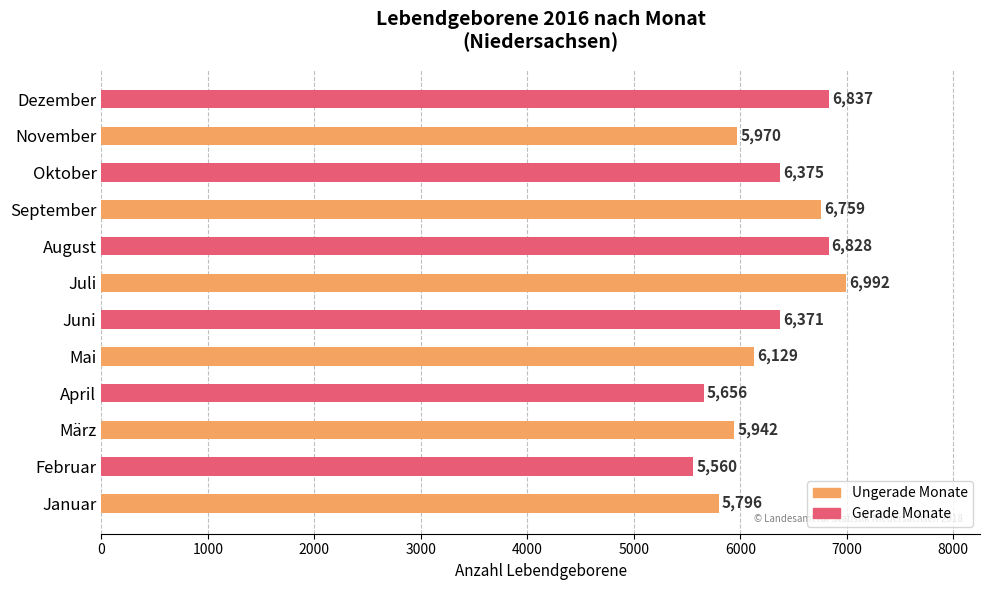

What is the difference between the maximum and minimum values?

1432